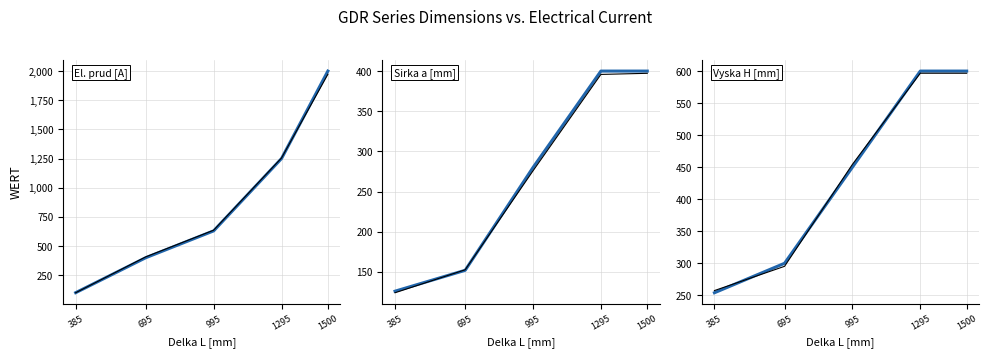

At how many categories does at least one series exceed 923?

2